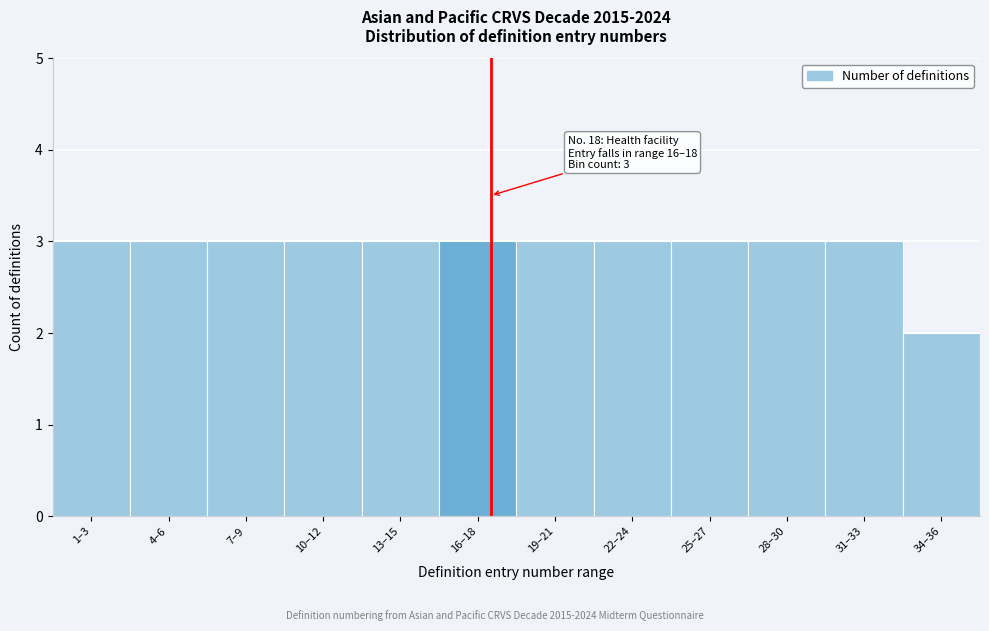

Reading left to right, what are all the values shown in this chart?

1–3=3	4–6=3	7–9=3	10–12=3	13–15=3	16–18=3	19–21=3	22–24=3	25–27=3	28–30=3	31–33=3	34–36=2